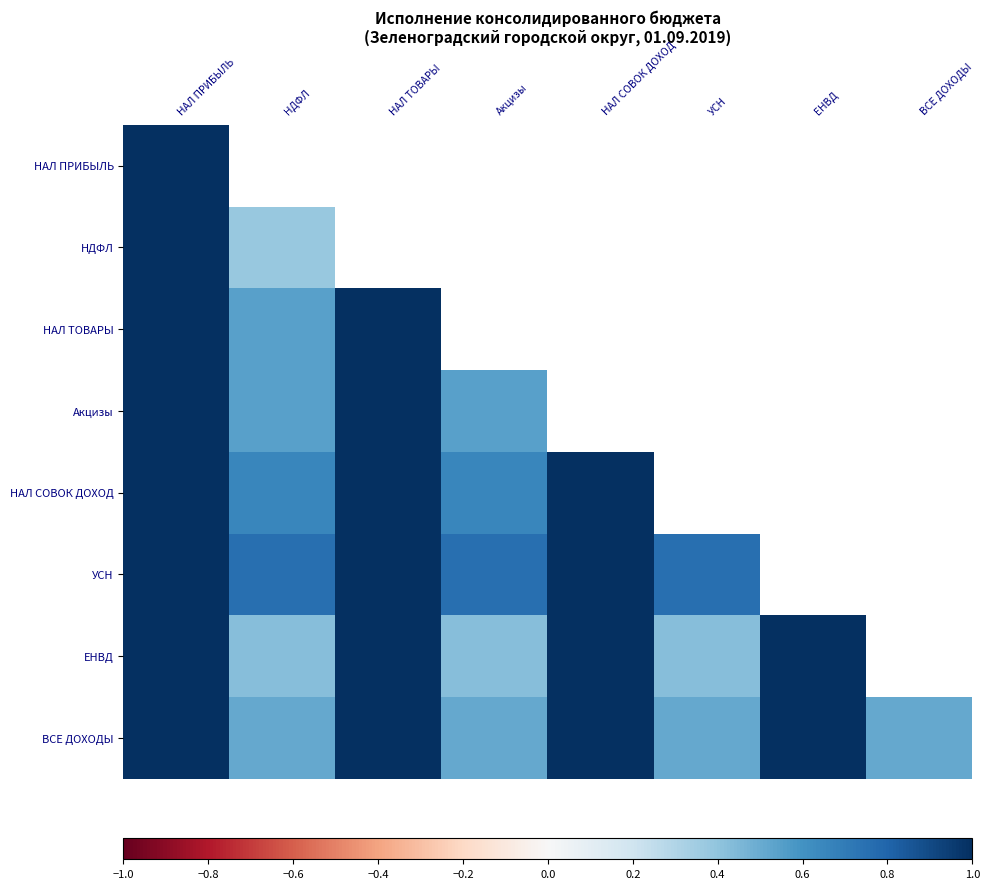

What is the highest value of the ЕНВД series?

1.0